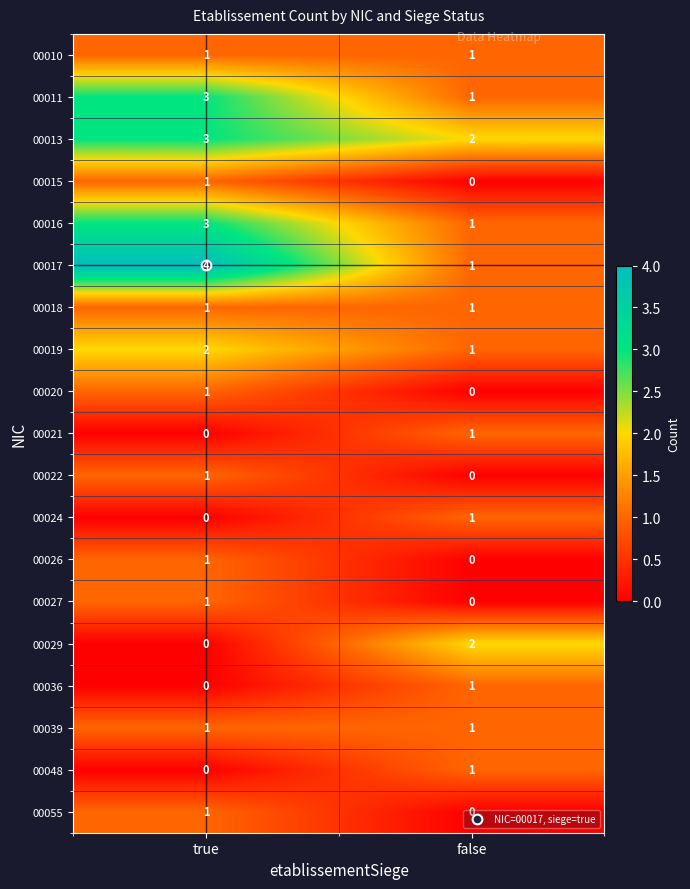

What is the total value across all series at false?

15